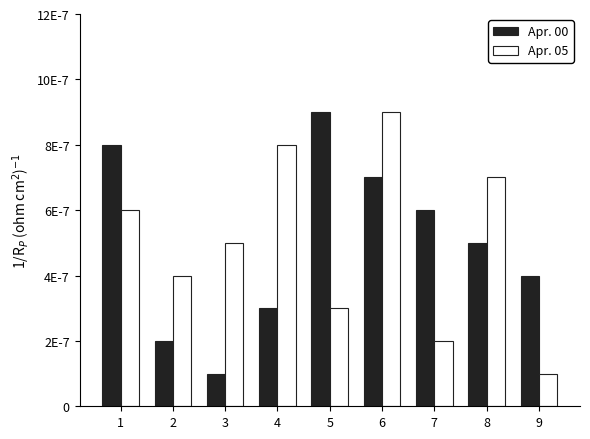

Does the chart contain any negative values?

No